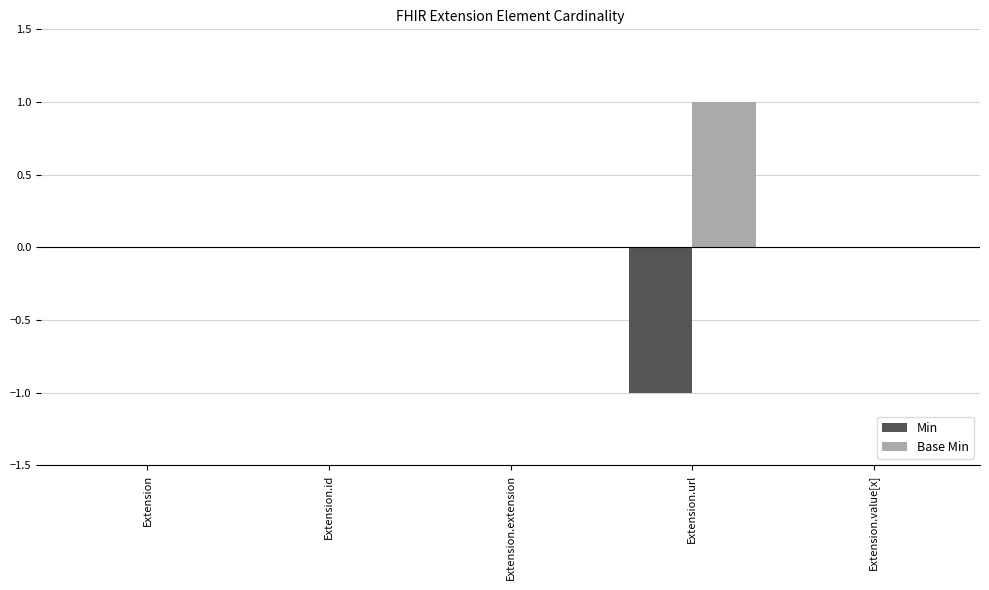

Which series has the largest total across all categories?

Base Min